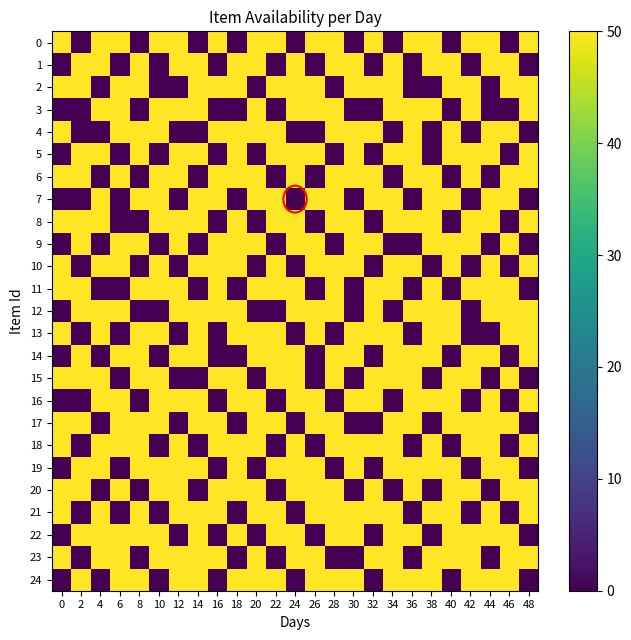

List the series in order of their peak value, lowest first.

0, 1, 2, 3, 4, 5, 6, 7, 8, 9, 10, 11, 12, 13, 14, 15, 16, 17, 18, 19, 20, 21, 22, 23, 24